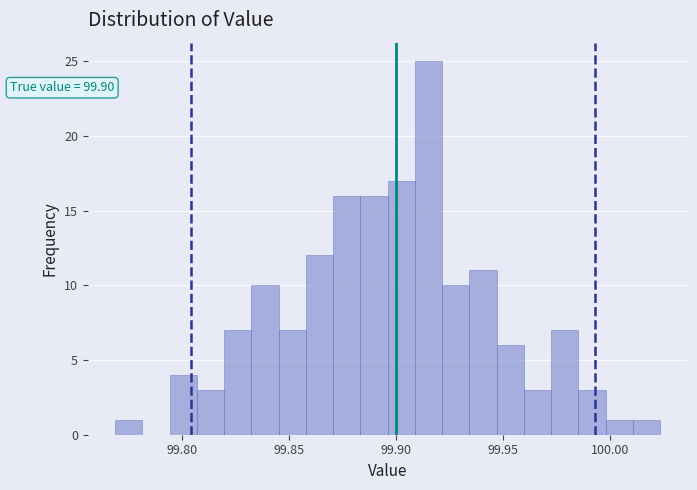

Read against the x-axis, roughly where is the centre of the tallest bar?

99.915